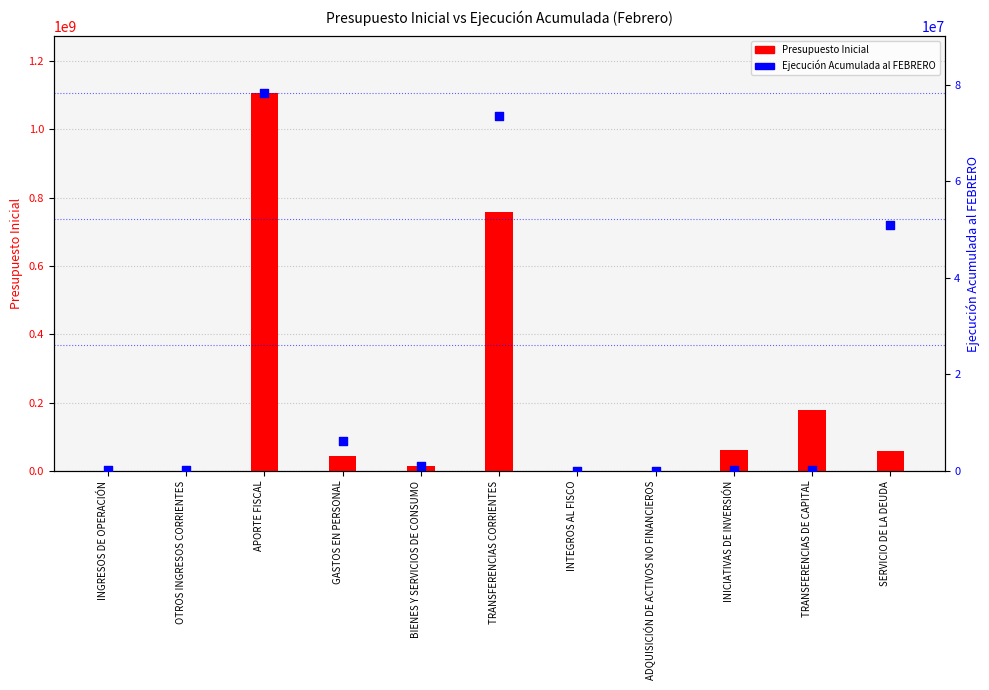

Which series has the largest Y range (max minus min)?

Presupuesto Inicial